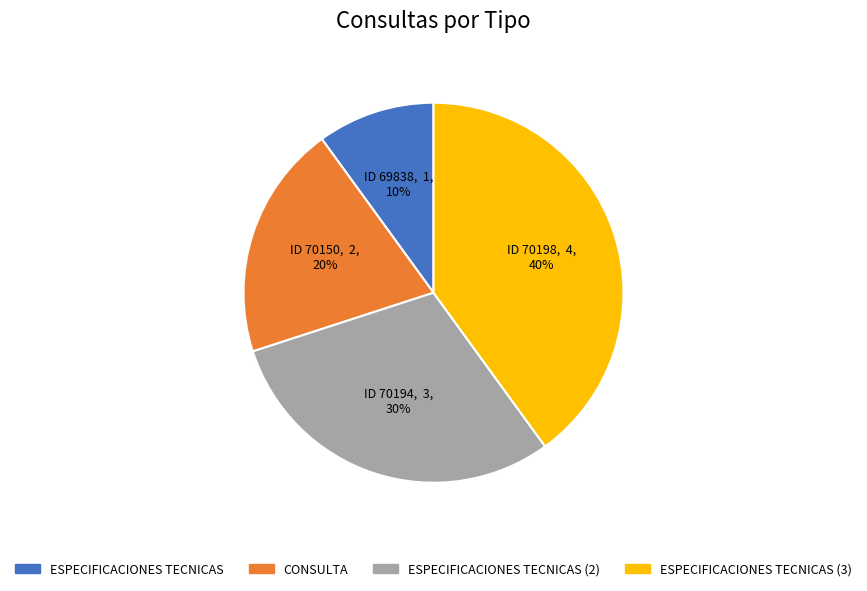

Is there a majority slice in this chart?

No